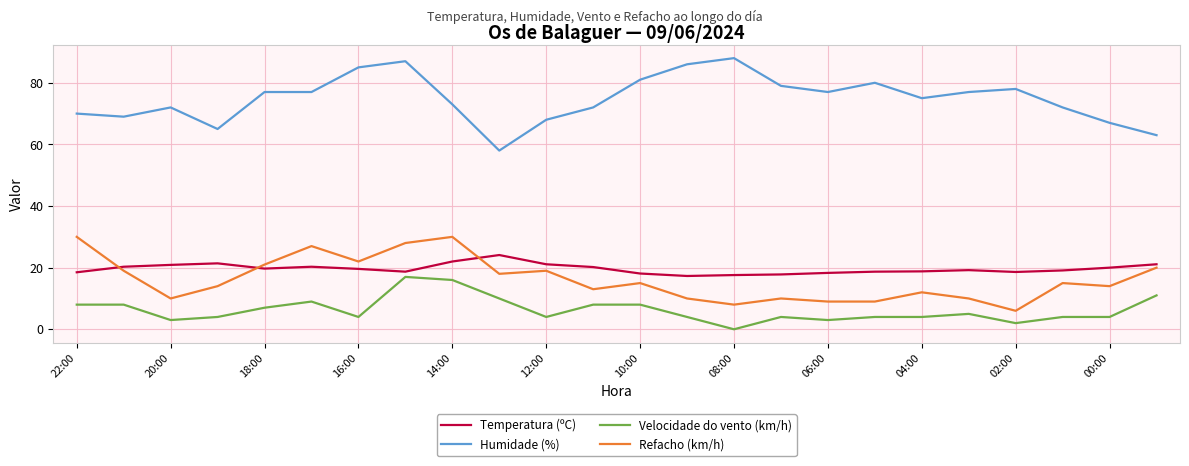

How many lines are shown in the chart?

4